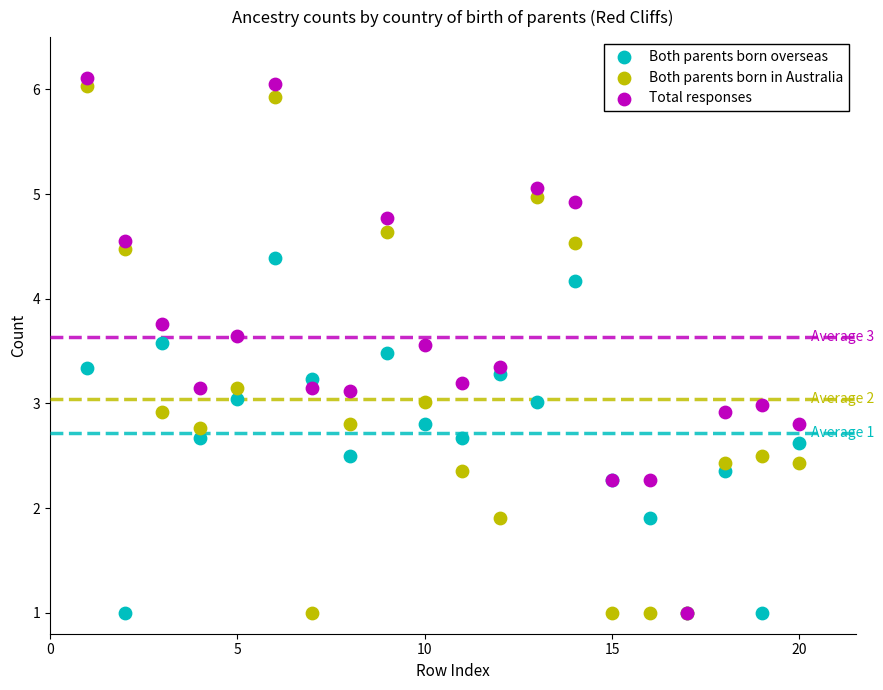

What are all the series names shown in the legend?

Both parents born overseas, Both parents born in Australia, Total responses